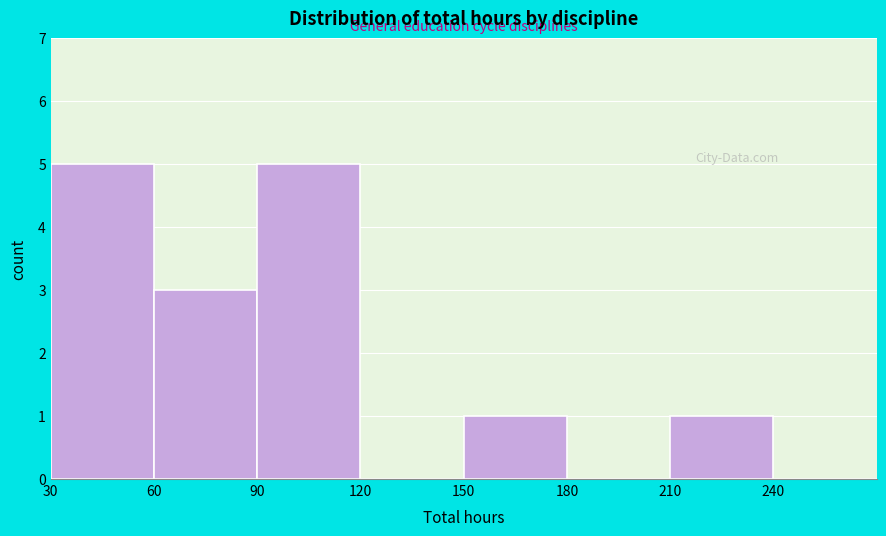

How tall is the bar that spans 30 to 60 on the x-axis? The values are not printed on the chart, so give them approximately, as read against the axis.

5